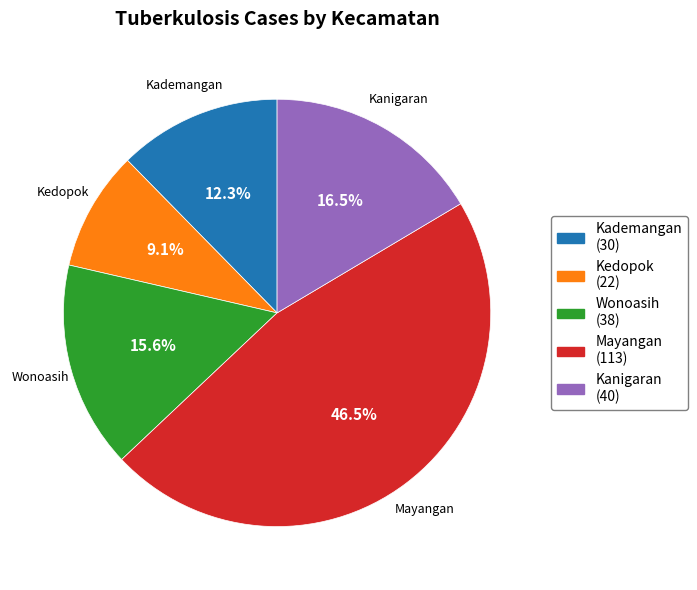

Rank the categories by value from lowest to highest.

Kedopok, Kademangan, Wonoasih, Kanigaran, Mayangan